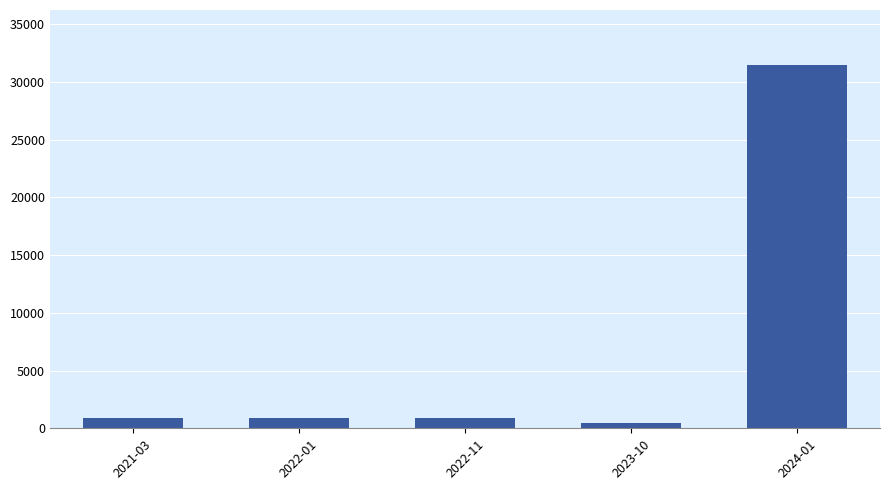

Does the chart contain any negative values?

No